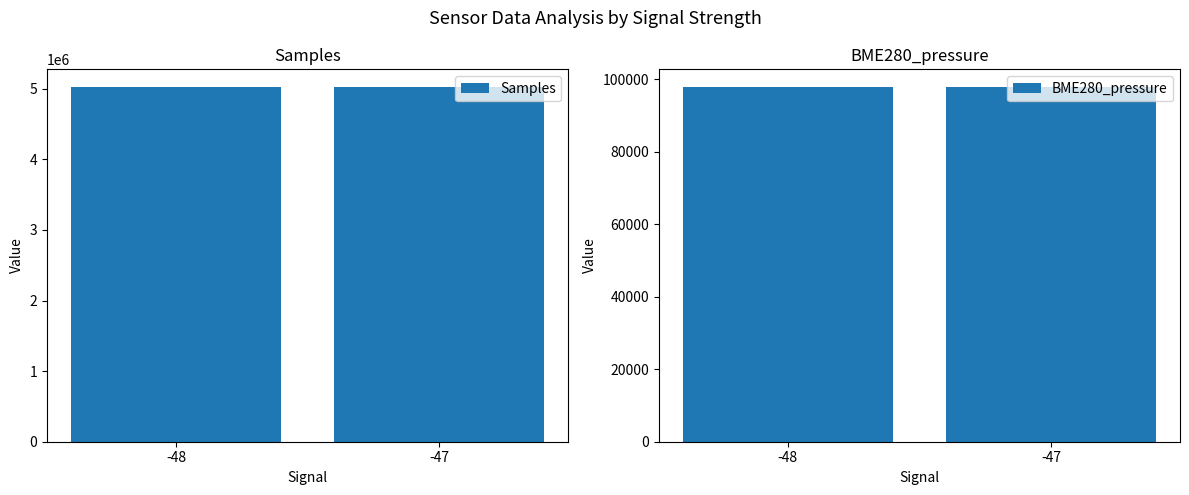

List the labels in order of BME280_pressure value, largest first.

-47, -48